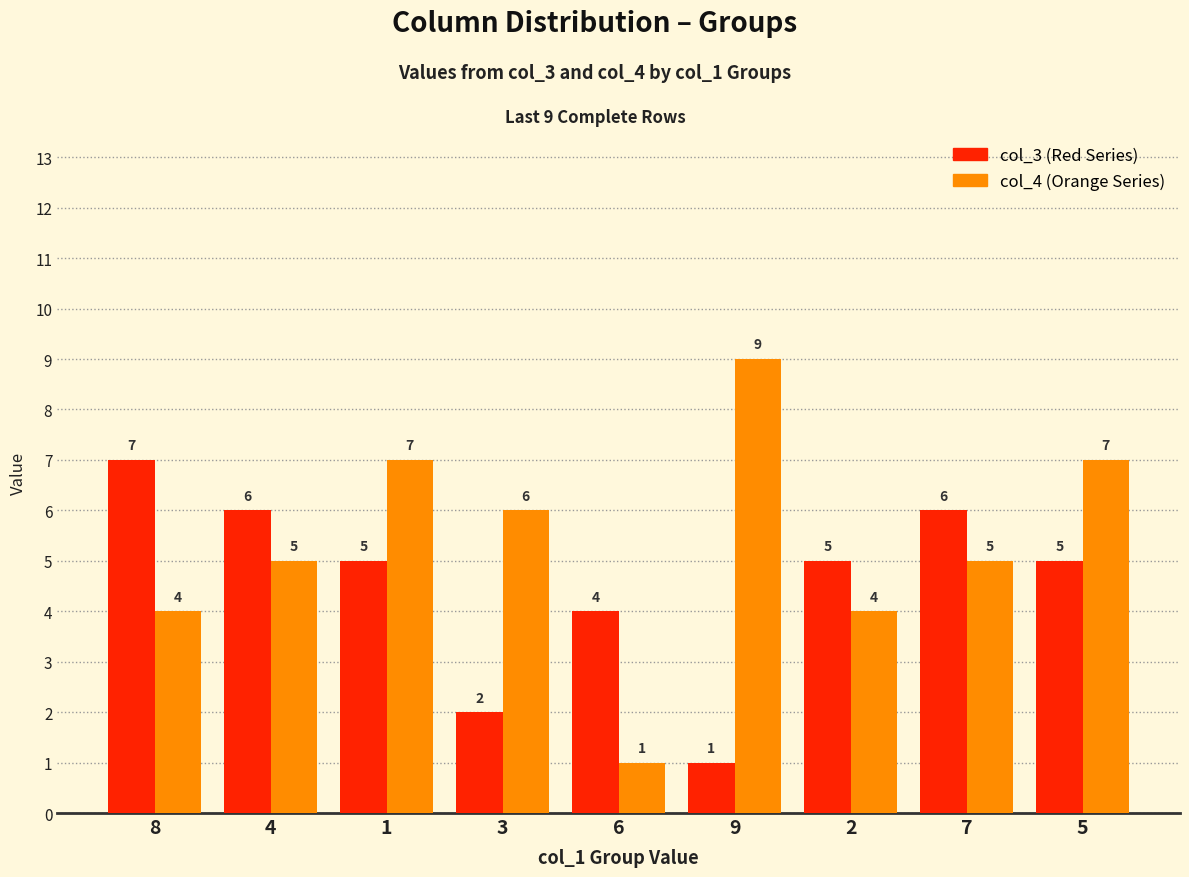

What is the total value across all series at 7?

11